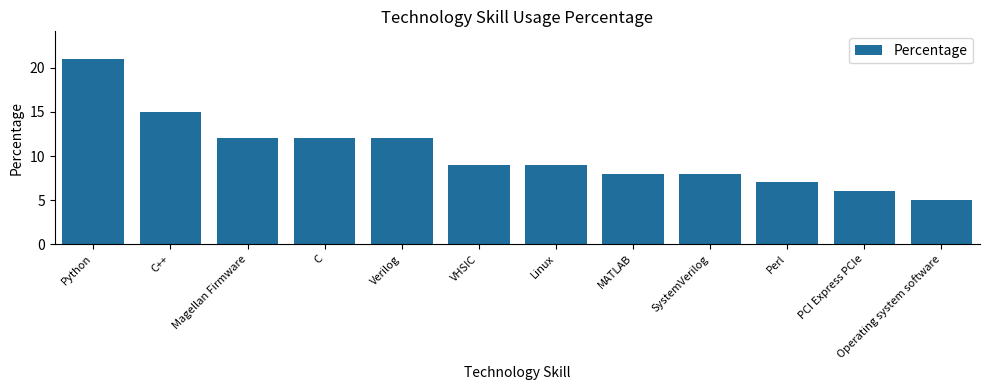

What is the label of the 1st bar from the left?

Python